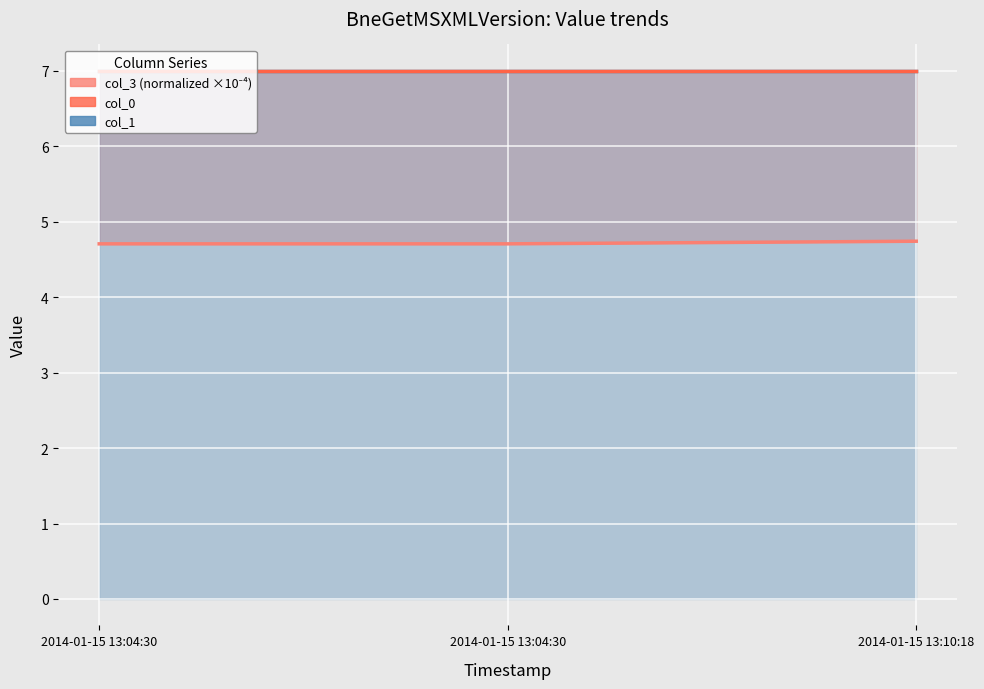

Reading left to right, what are all the values shown in this chart?

col_3 (normalized ×10⁻⁴): 4.7	4.7	4.7
col_1: 7.0	7.0	7.0
col_0: 7.0	7.0	7.0